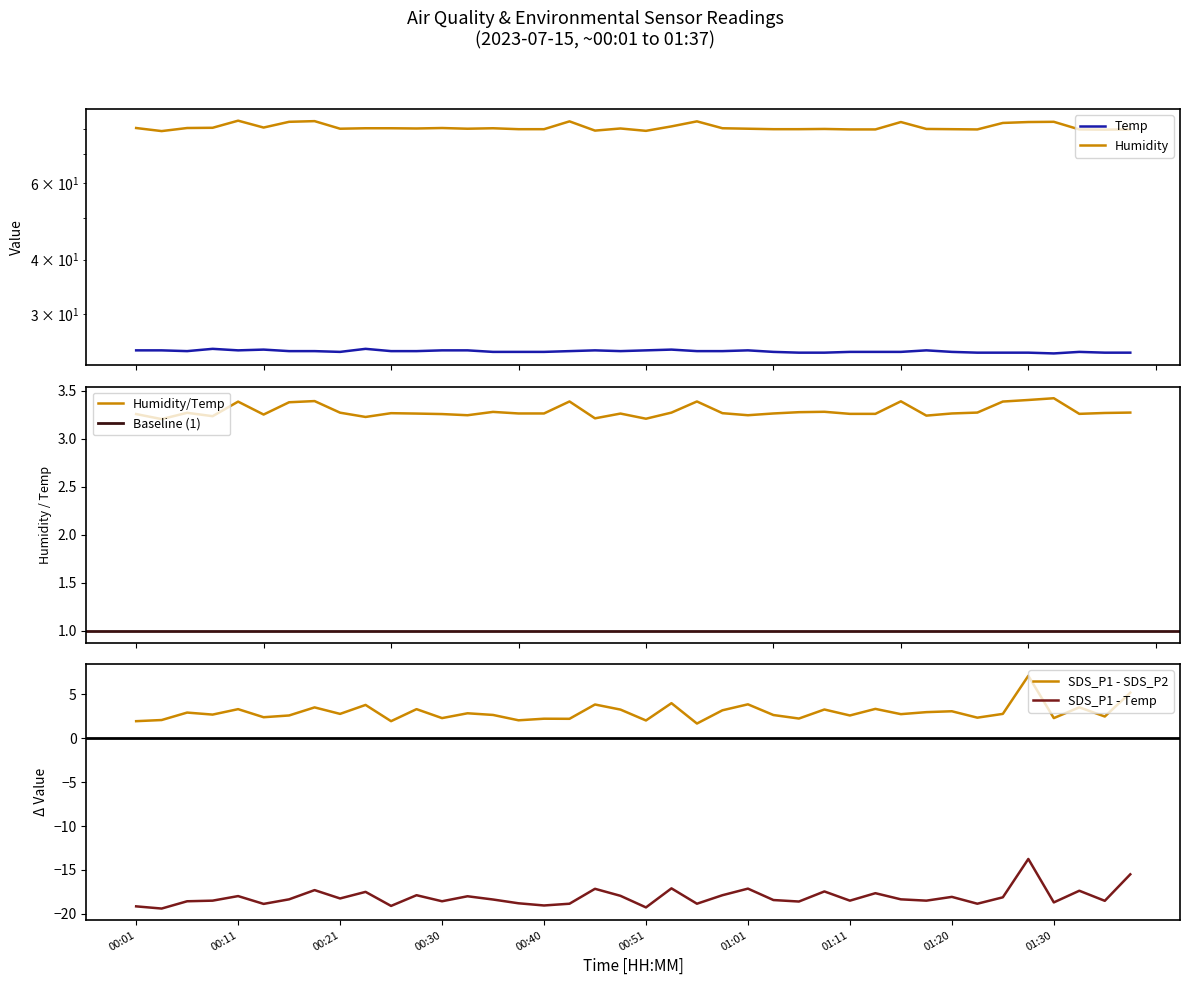

True or false: Humidity and SDS_P1 cross at least once.

False